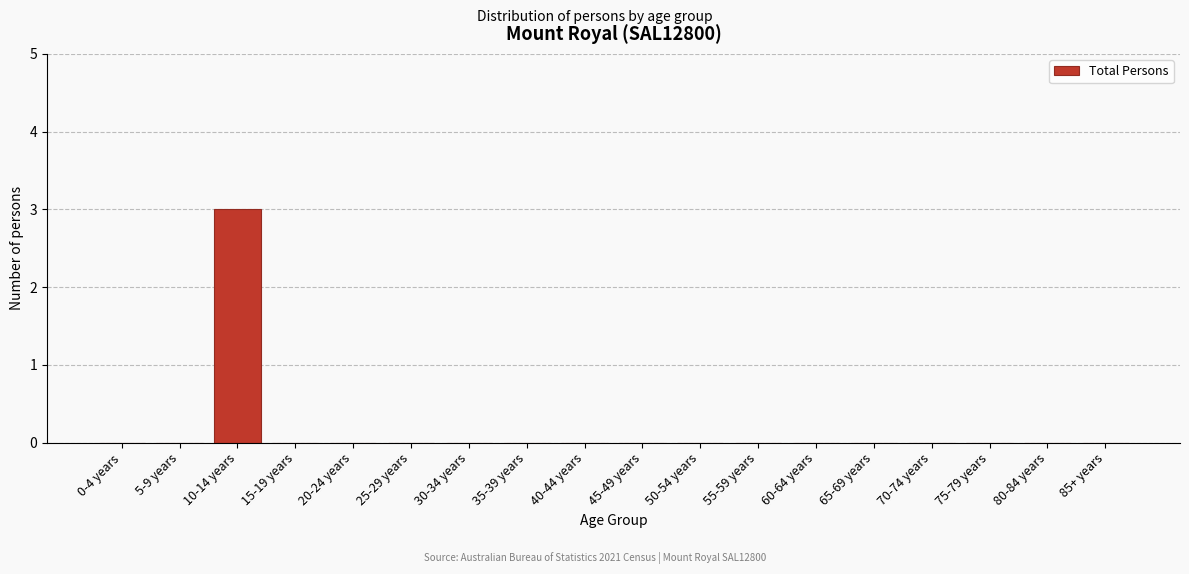

Reading left to right, what are all the values shown in this chart?

0-4 years=0	5-9 years=0	10-14 years=3	15-19 years=0	20-24 years=0	25-29 years=0	30-34 years=0	35-39 years=0	40-44 years=0	45-49 years=0	50-54 years=0	55-59 years=0	60-64 years=0	65-69 years=0	70-74 years=0	75-79 years=0	80-84 years=0	85+ years=0